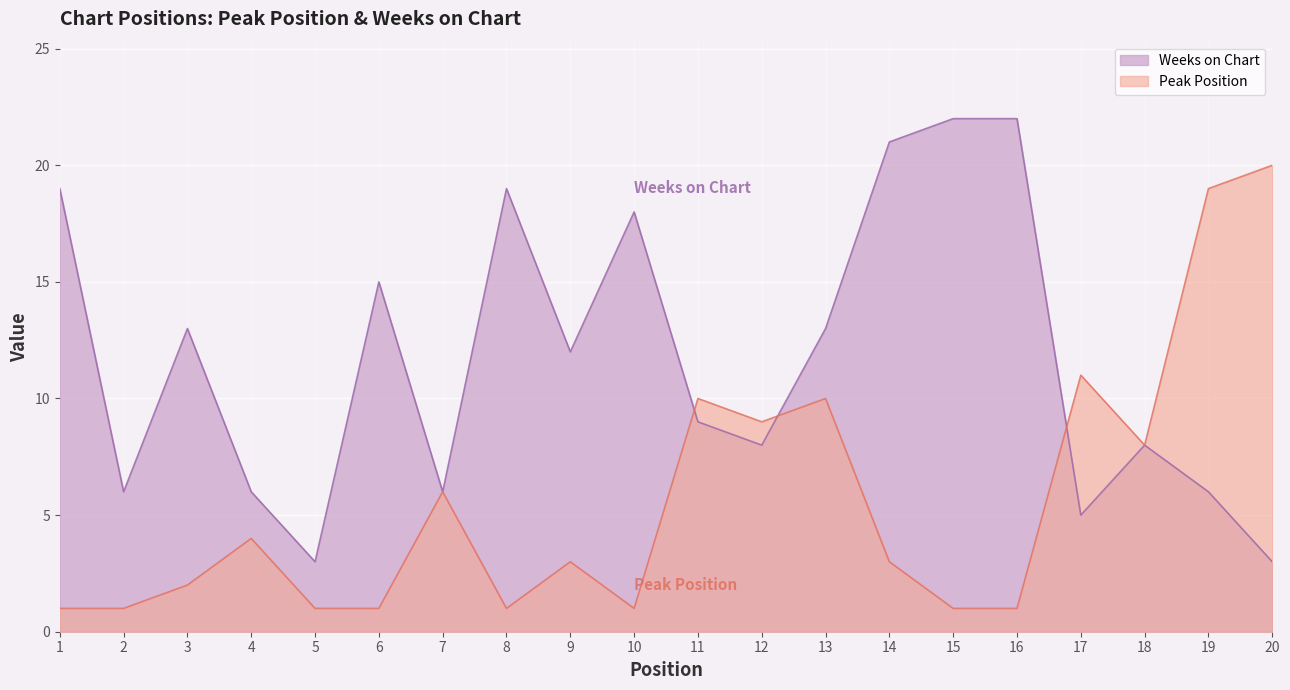

The value of Weeks on Chart at 13 is 13. True or false?

True